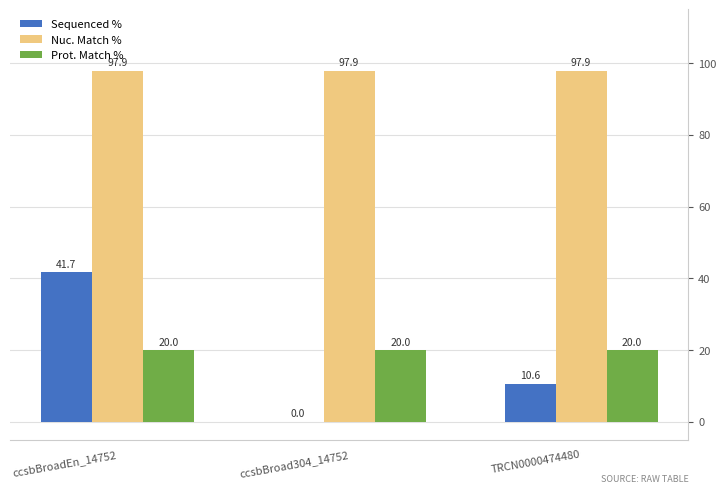

Which series has the largest total across all categories?

Nuc. Match %